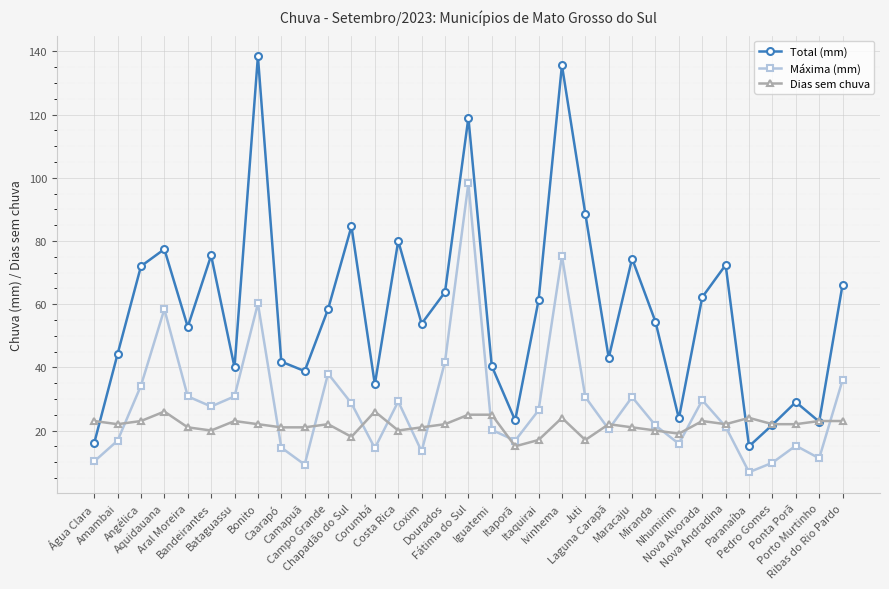

What is the difference between the second highest and minimum values in the Total (mm) series?

120.6